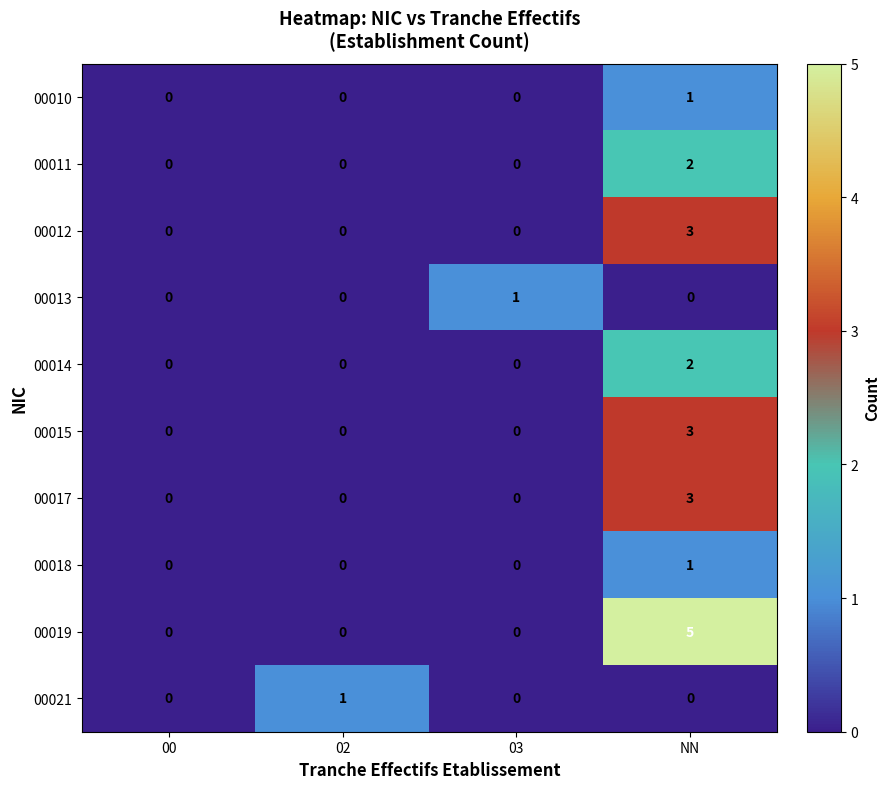

What is the sum of the 00019 values at 03 and NN?

5